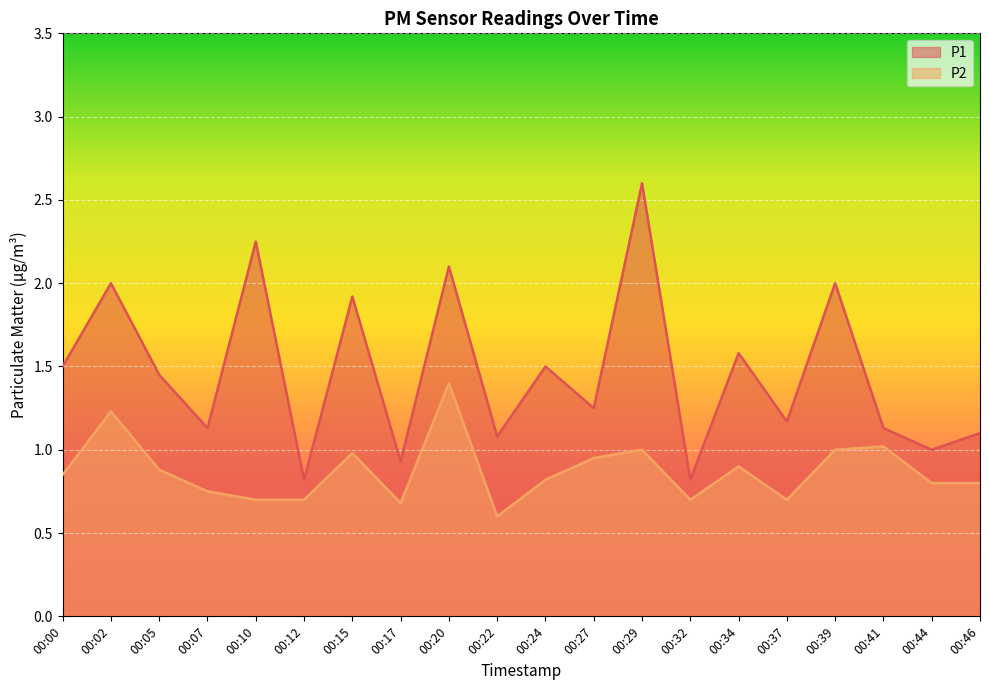

Reading right to left, transcribe all the data shown in this chart.

P1: 1.1	1.0	1.1	2.0	1.2	1.6	0.8	2.6	1.2	1.5	1.1	2.1	0.9	1.9	0.8	2.2	1.1	1.4	2.0	1.5
P2: 0.8	0.8	1.0	1.0	0.7	0.9	0.7	1.0	0.9	0.8	0.6	1.4	0.7	1.0	0.7	0.7	0.8	0.9	1.2	0.8